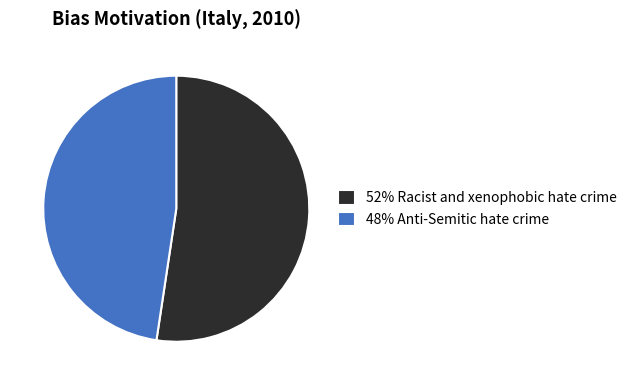

Does 48% Anti-Semitic hate crime account for over 50% of the chart?

No